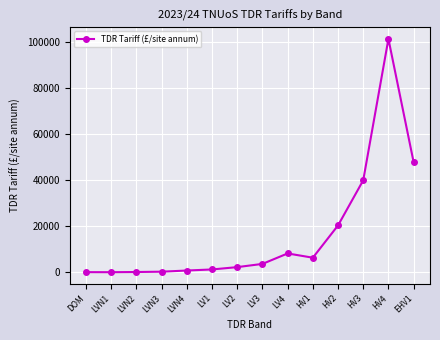

What is the change in value from LVN2 to LVN4?

+649.7